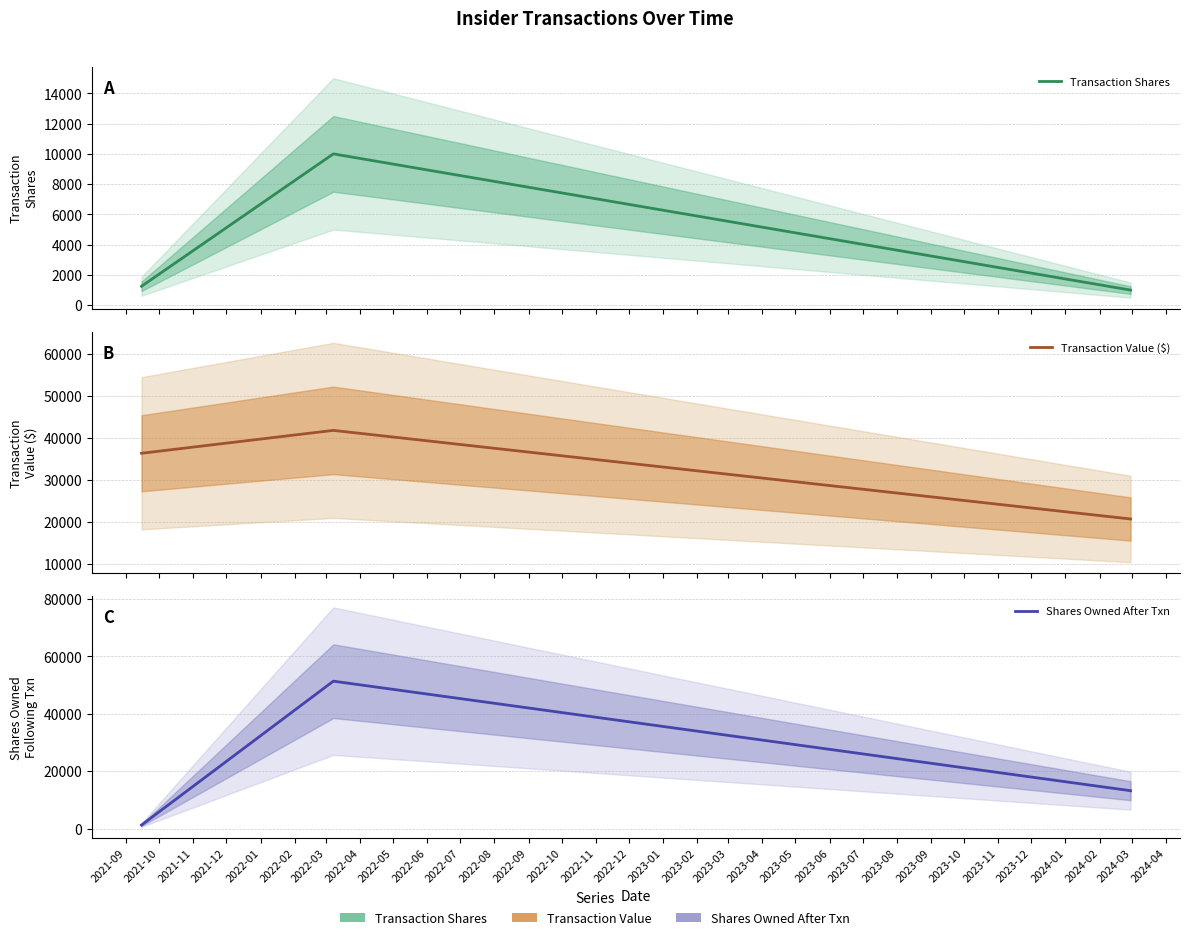

What value does the Transaction Value ($) series have at 2021-09, to the nearest 10?

36250